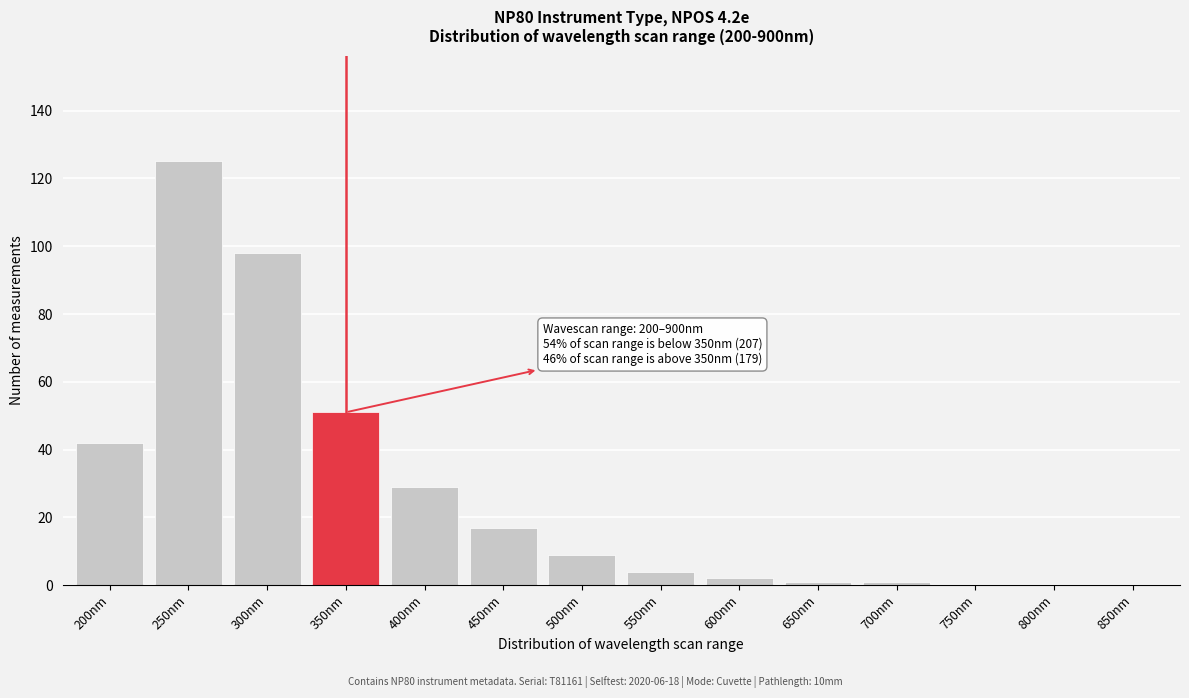

Reading left to right, extract all data points from this chart.

200nm=42	250nm=125	300nm=98	350nm=51	400nm=29	450nm=17	500nm=9	550nm=4	600nm=2	650nm=1	700nm=1	750nm=0	800nm=0	850nm=0